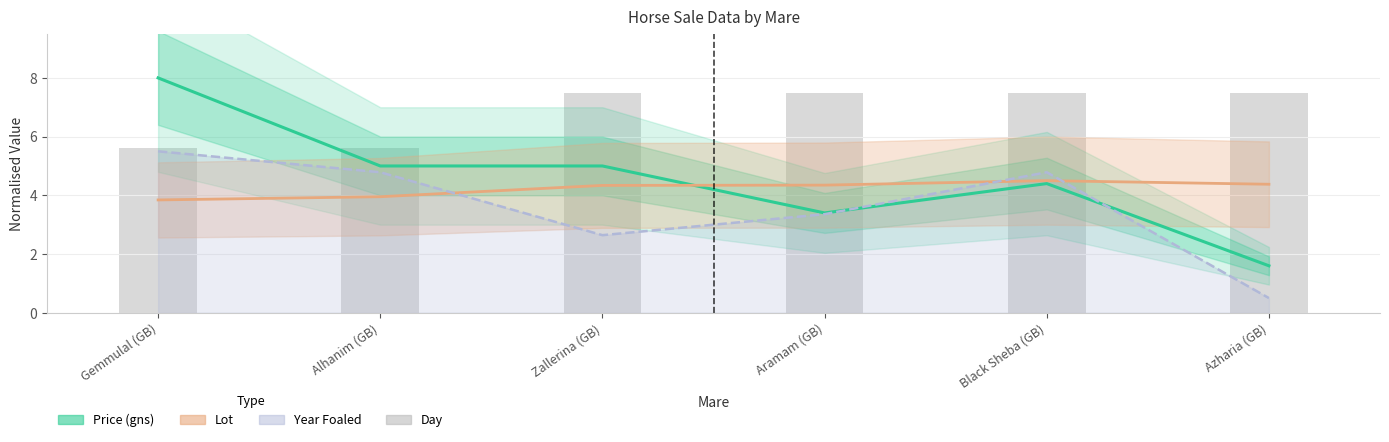

At which label does Year Foaled first exceed 4?

Gemmulal (GB)